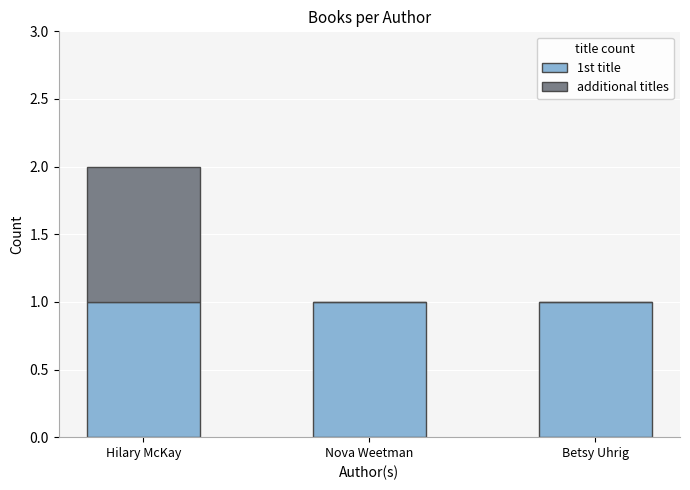

At which category is the sum across all series the highest?

Hilary McKay